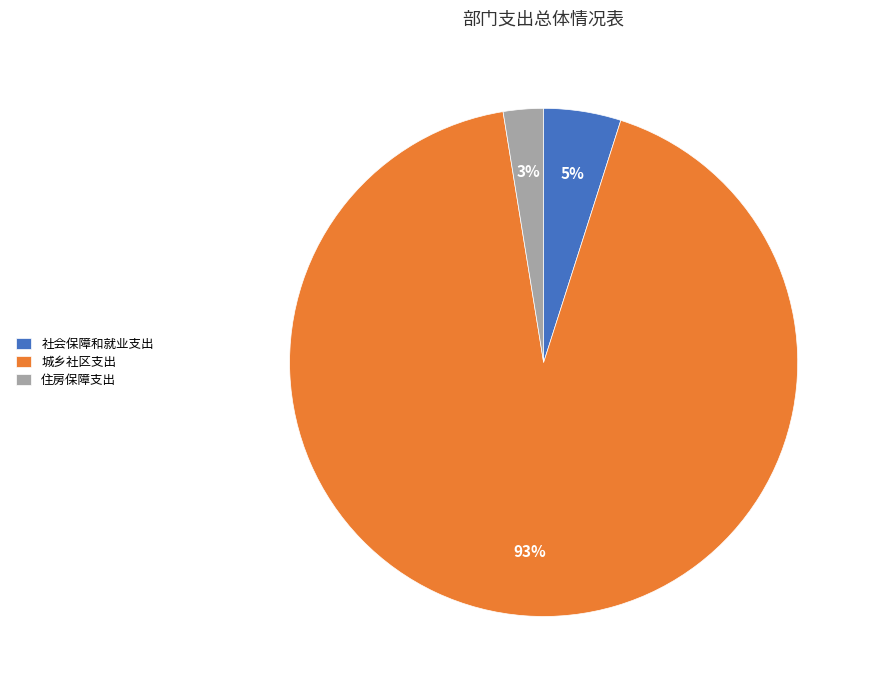

To the nearest percent, what is the combined percentage of 社会保障和就业支出 and 城乡社区支出?

97%